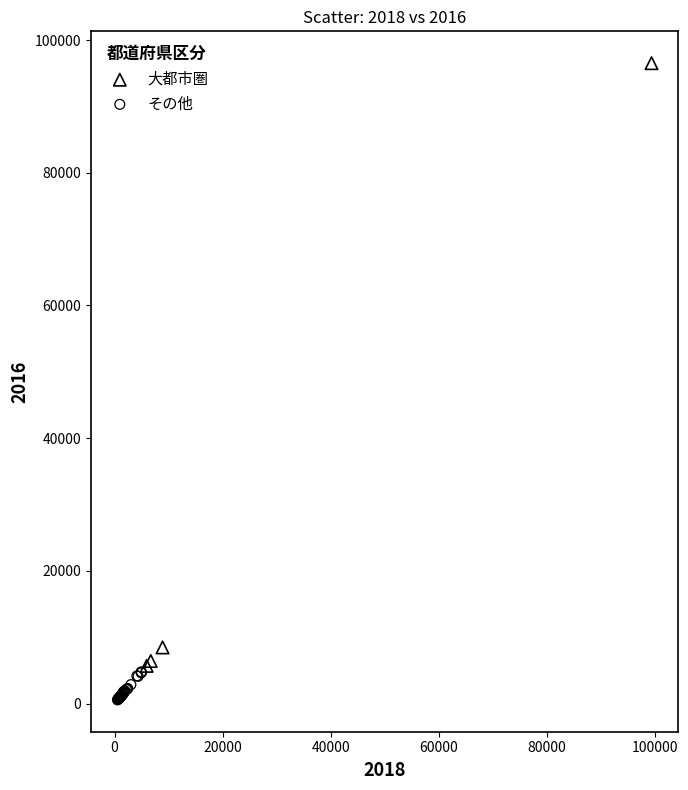

Which series has the largest Y range (max minus min)?

大都市圏